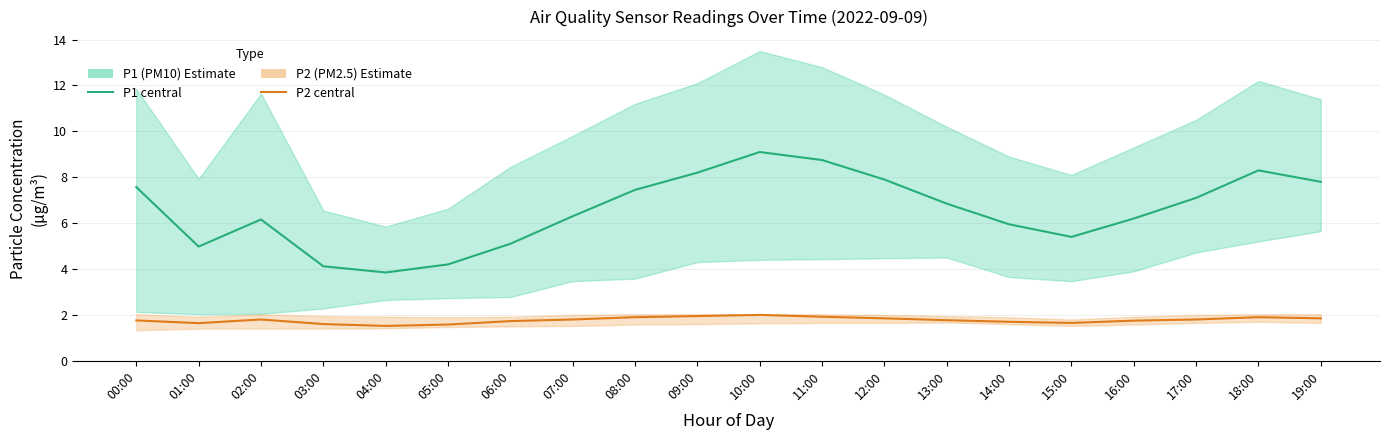

Rank the series at 07:00 from highest to lowest value.

P1 (PM10) estimate, P2 (PM2.5) estimate